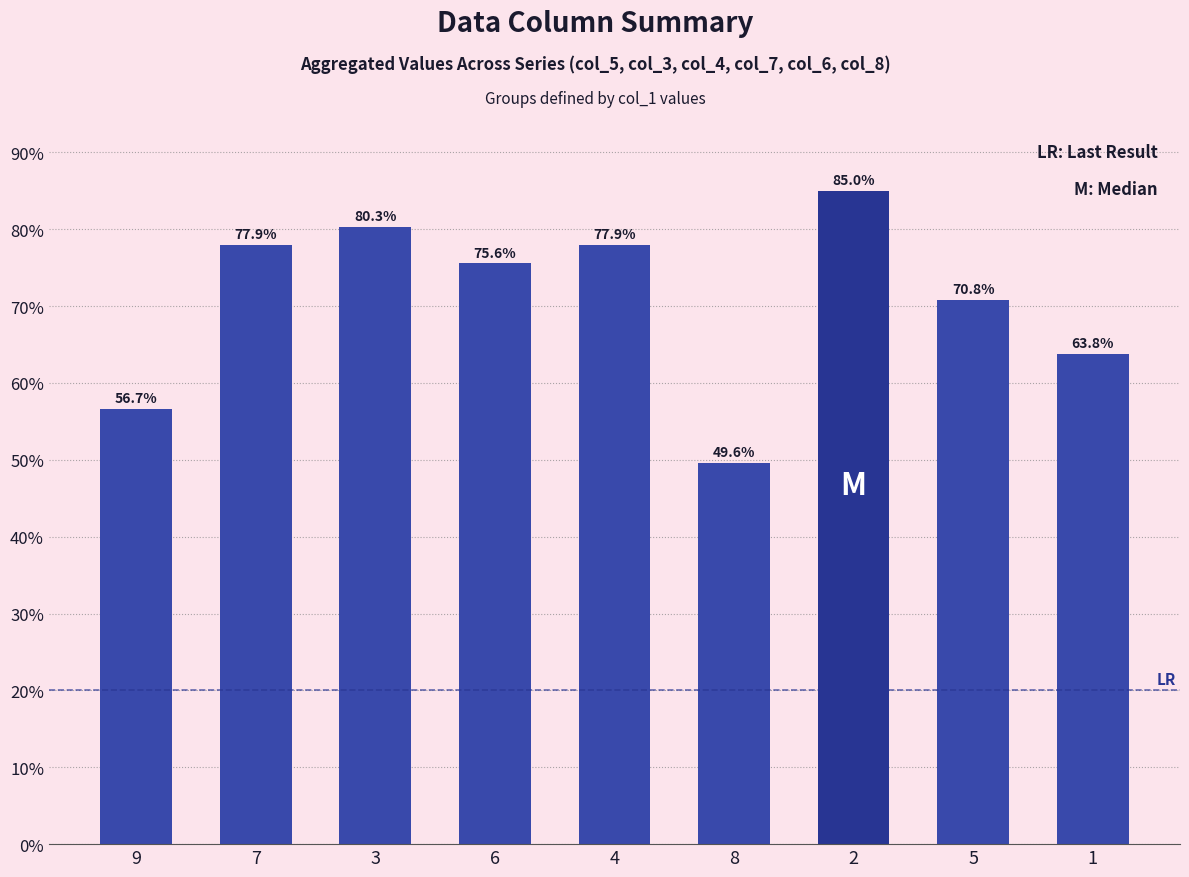

Reading left to right, what are all the values shown in this chart?

9=56.7	7=77.9	3=80.3	6=75.6	4=77.9	8=49.6	2=85.0	5=70.8	1=63.8